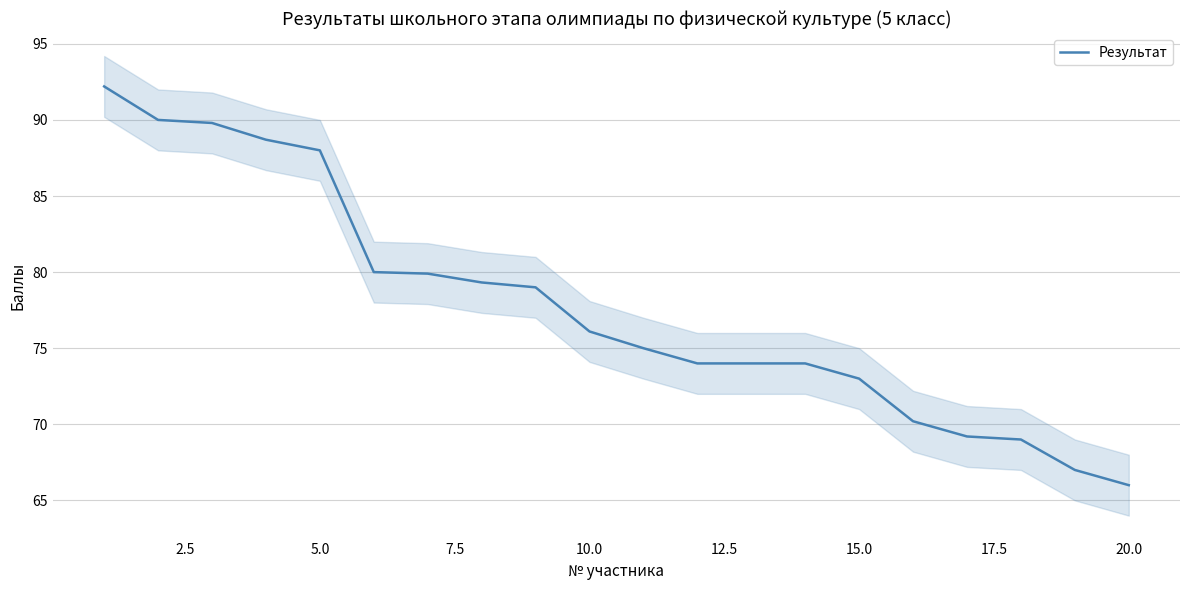

The Результат series shows 42.6 at 10.0. True or false?

False